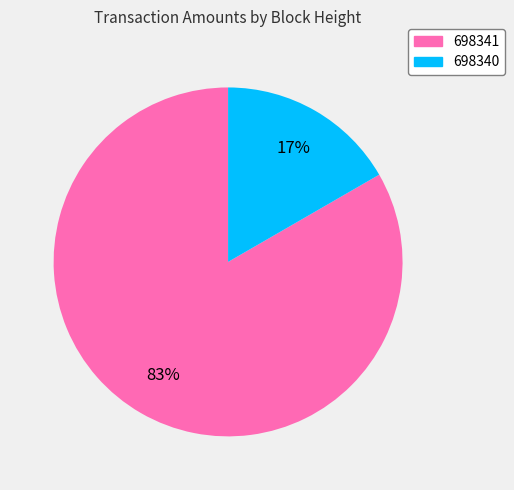

The 698341 slice represents 83% of the pie. True or false?

True